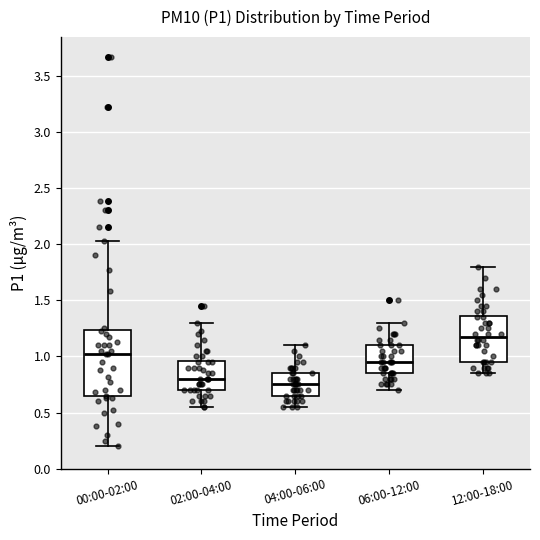

Reading left to right, read every box against the y-axis: the position of its median line, the range the box covers, and the ends of its whiskers. The values are not printed on the chart, so give them approximately, as read against the axis.

00:00-02:00: median 1.00, box 0.65 to 1.25, whiskers 0.20 to 2.05
02:00-04:00: median 0.80, box 0.70 to 0.95, whiskers 0.55 to 1.30
04:00-06:00: median 0.75, box 0.65 to 0.85, whiskers 0.55 to 1.10
06:00-12:00: median 0.95, box 0.85 to 1.10, whiskers 0.70 to 1.30
12:00-18:00: median 1.20, box 0.95 to 1.35, whiskers 0.85 to 1.80